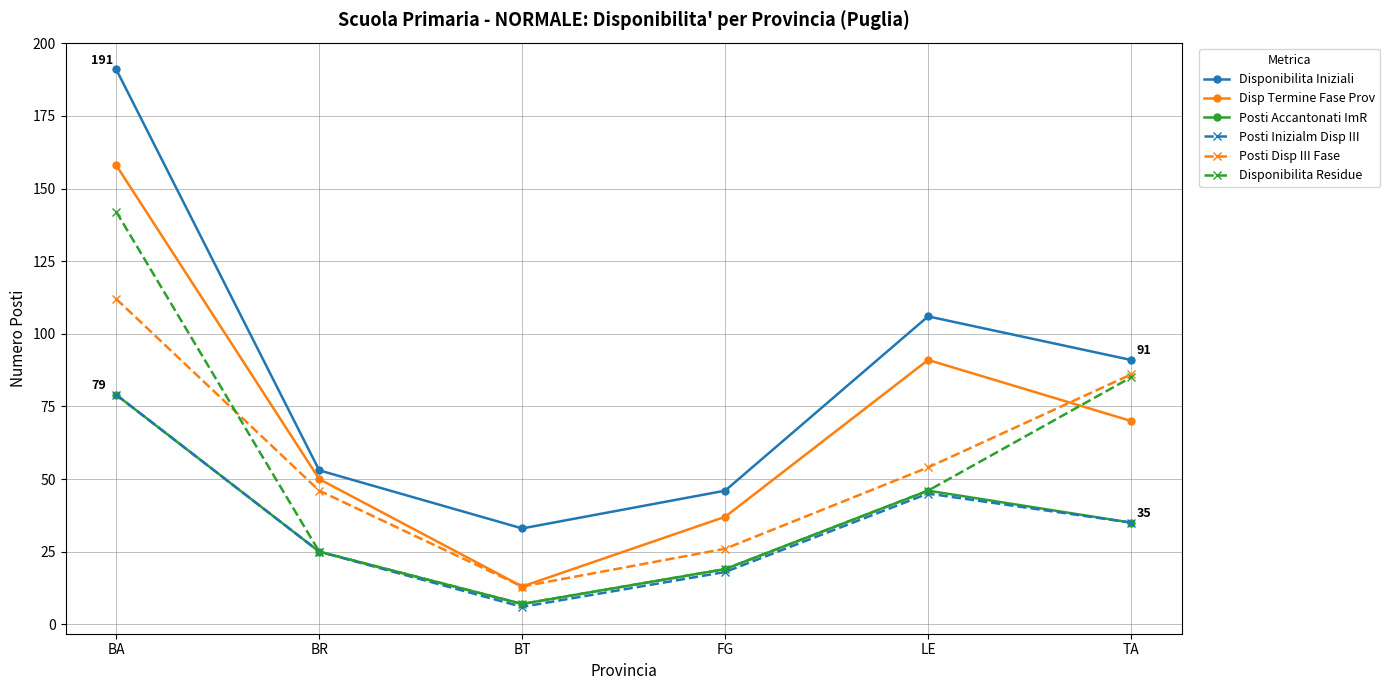

Rank the categories by Posti Inizialm Disp III value from highest to lowest.

BA, LE, TA, BR, FG, BT